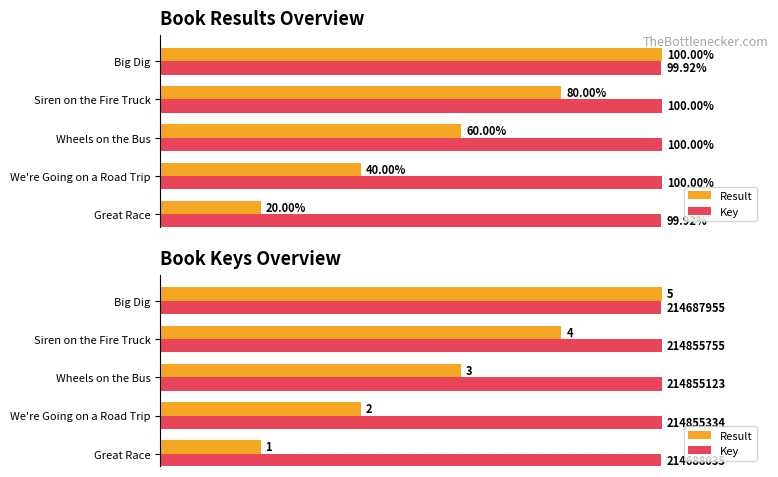

Does the chart contain any negative values?

No